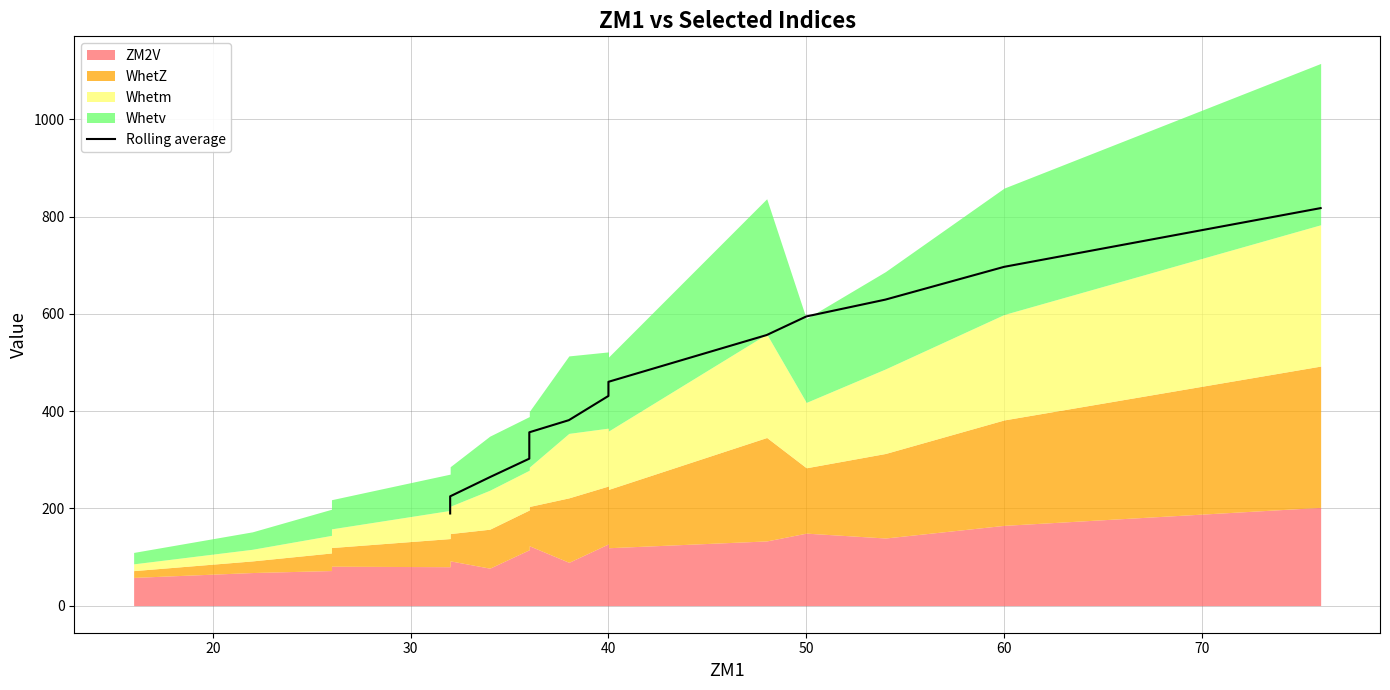

The chart shows a value of 88.6 at 8. True or false?

False